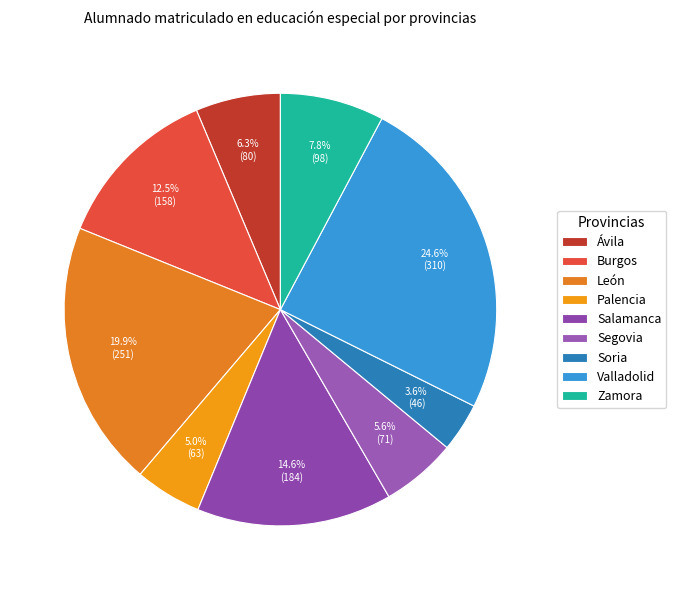

To the nearest percent, what is the difference between the Burgos and Segovia slice percentages?

7%